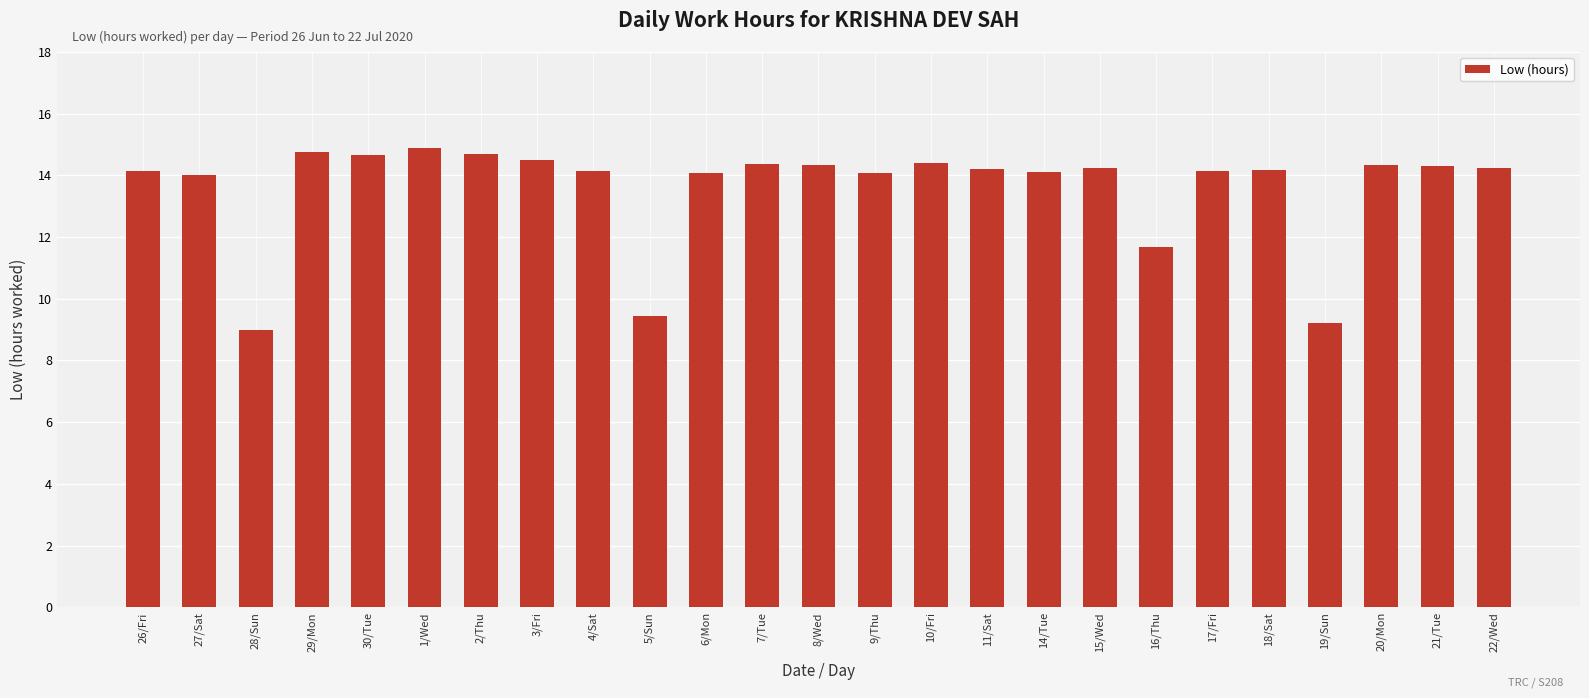

At which label does the data first exceed 14?

26/Fri